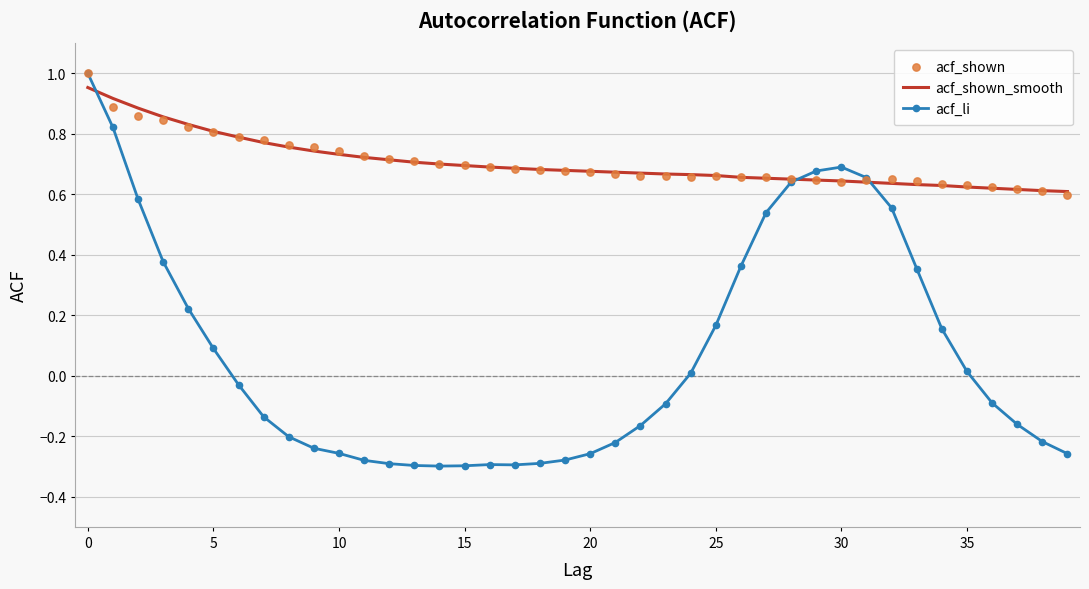

Is the value of acf_shown at 38 greater than the value of acf_li at 35?

Yes